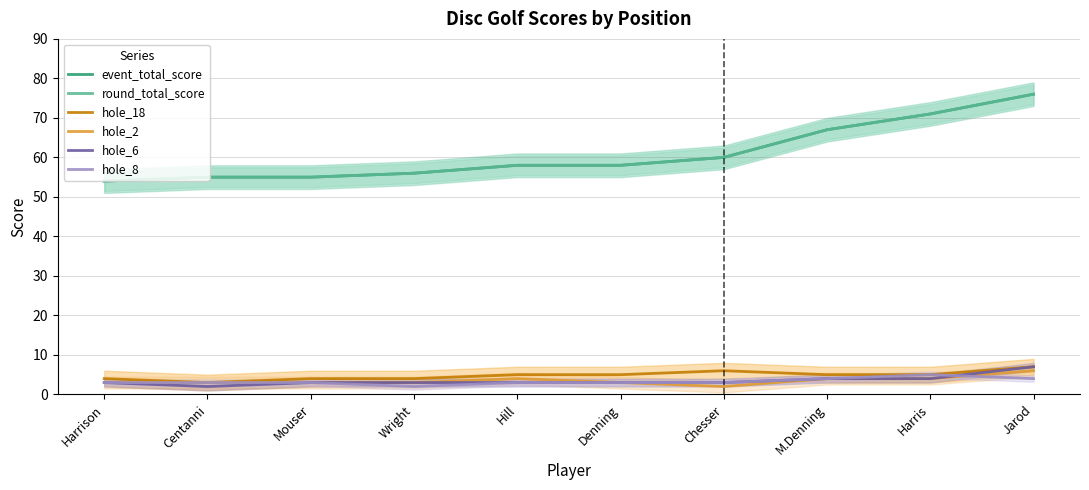

The value of round_total_score at Centanni is 94. True or false?

False